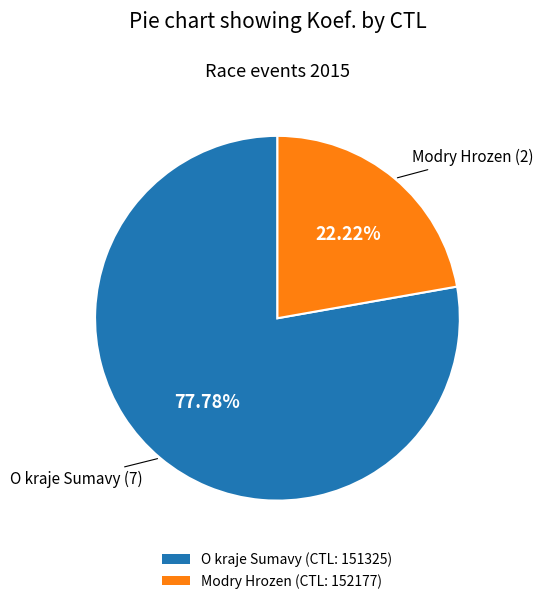

How many slices are in this pie chart?

2